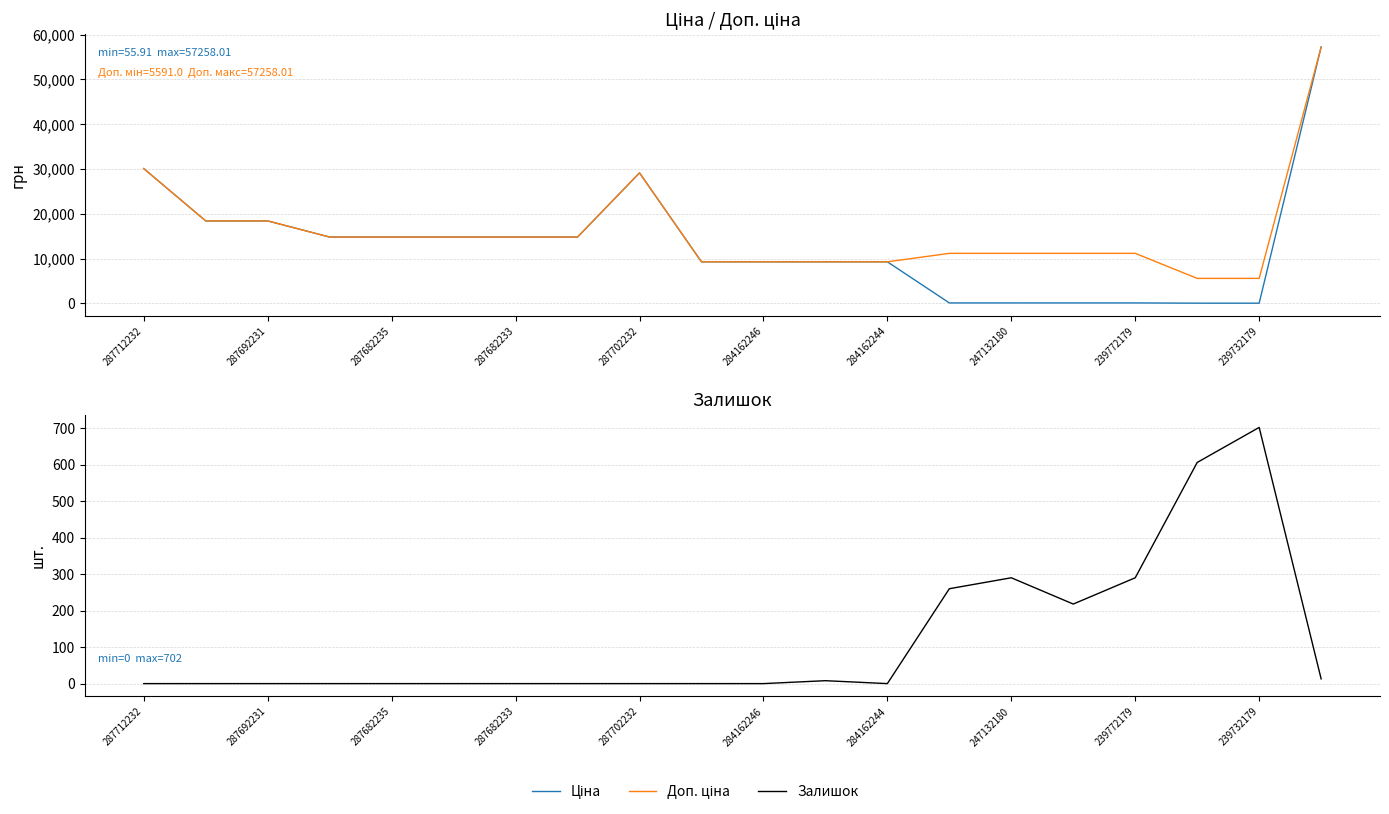

At how many categories does at least one series exceed 48460?

1